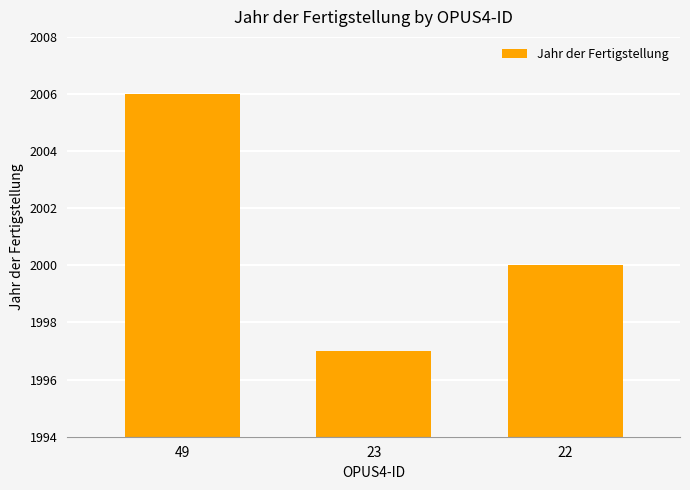

Where is the data nearest to the value 2001?

22